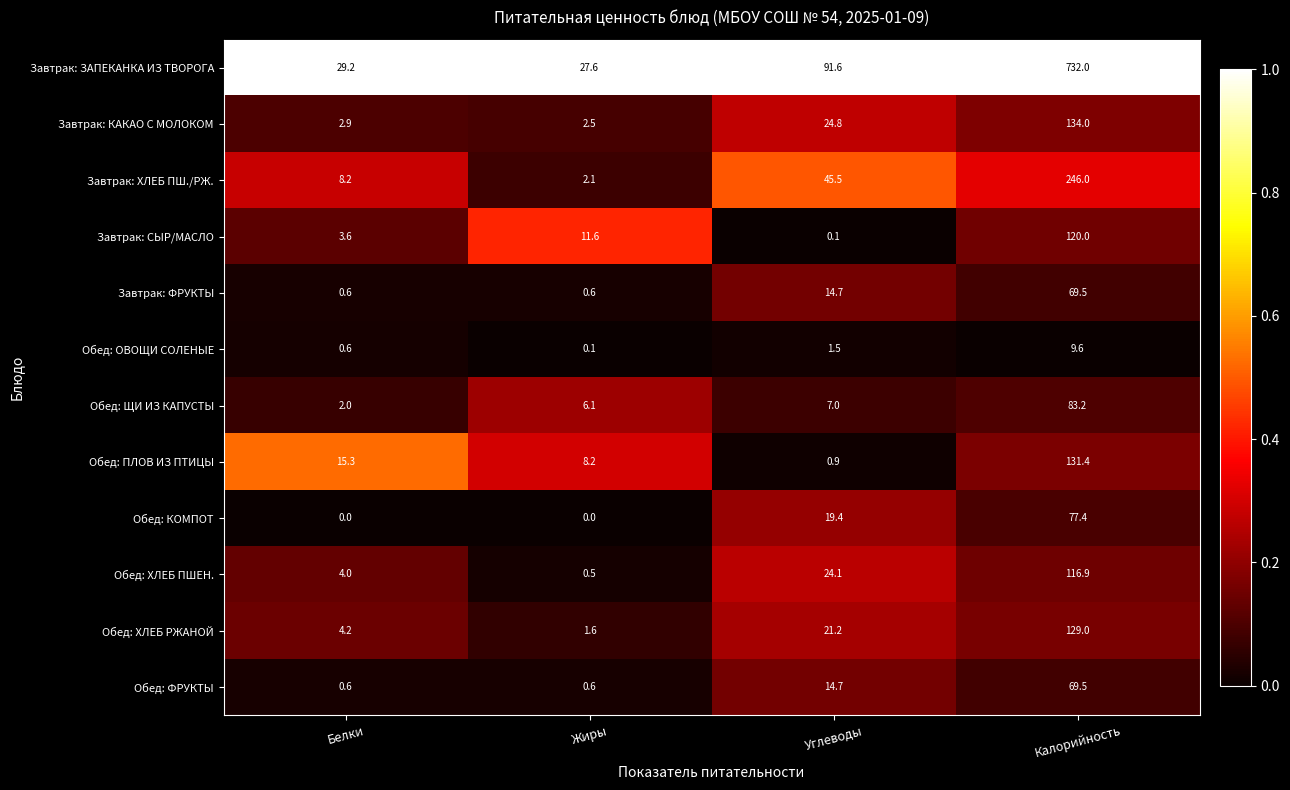

What is the approximate value of Обед: ПЛОВ ИЗ ПТИЦЫ at Углеводы?

0.9